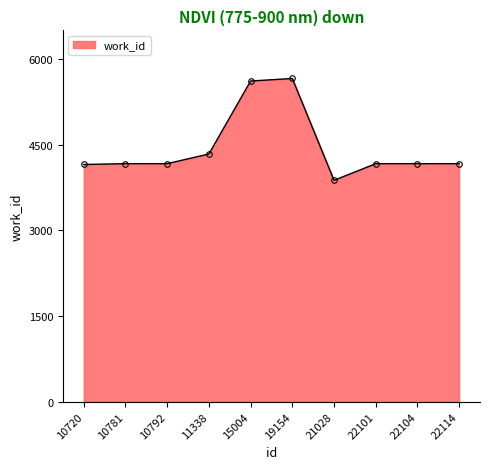

What is the maximum value shown in the chart?

5658